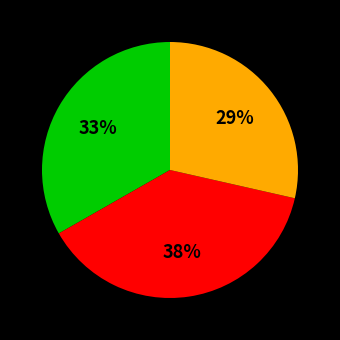

Is there any slice that represents more than half of the pie?

No